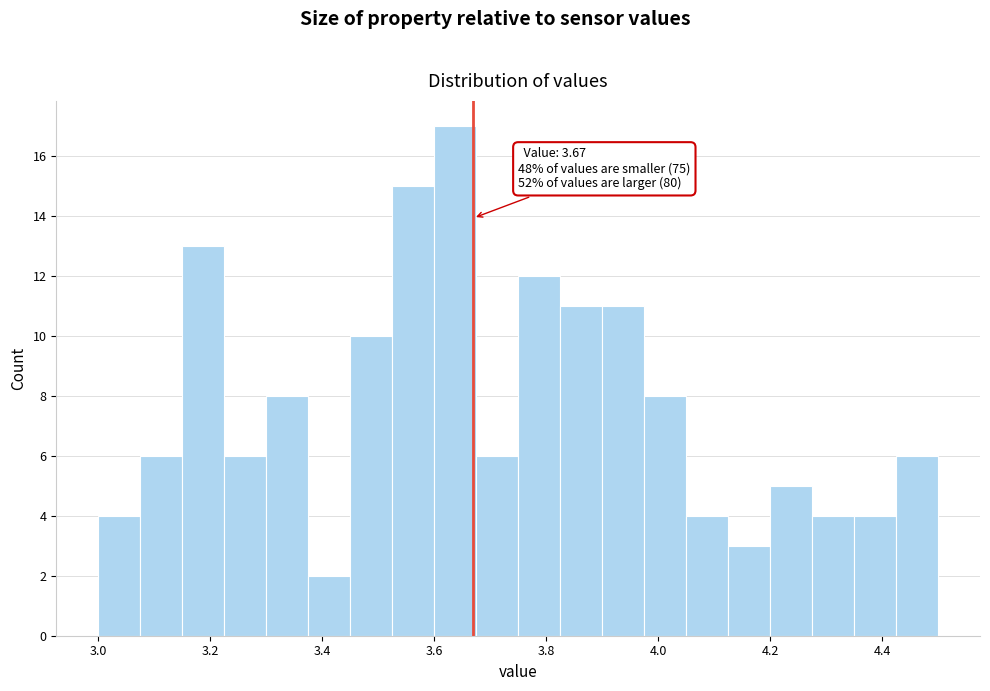

Read against the x-axis, roughly where is the centre of the tallest bar?

3.64